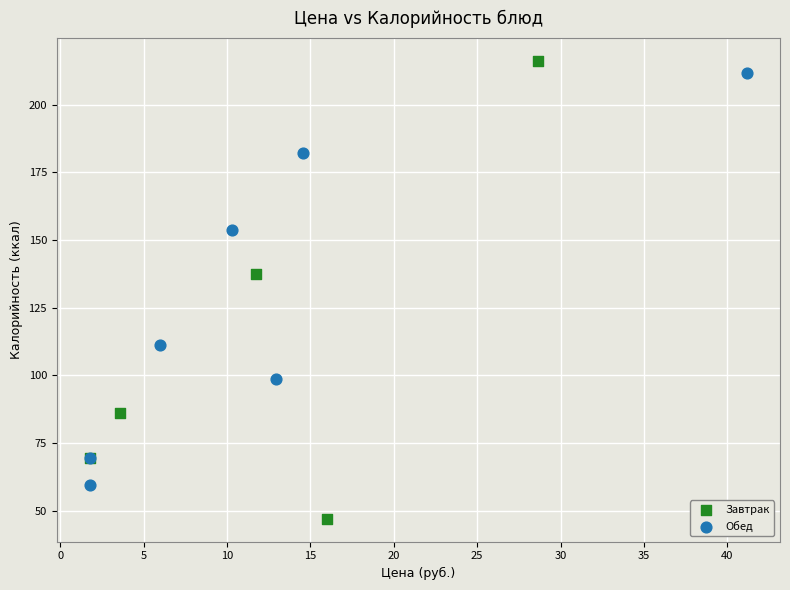

Which series contains the highest Y value?

Завтрак